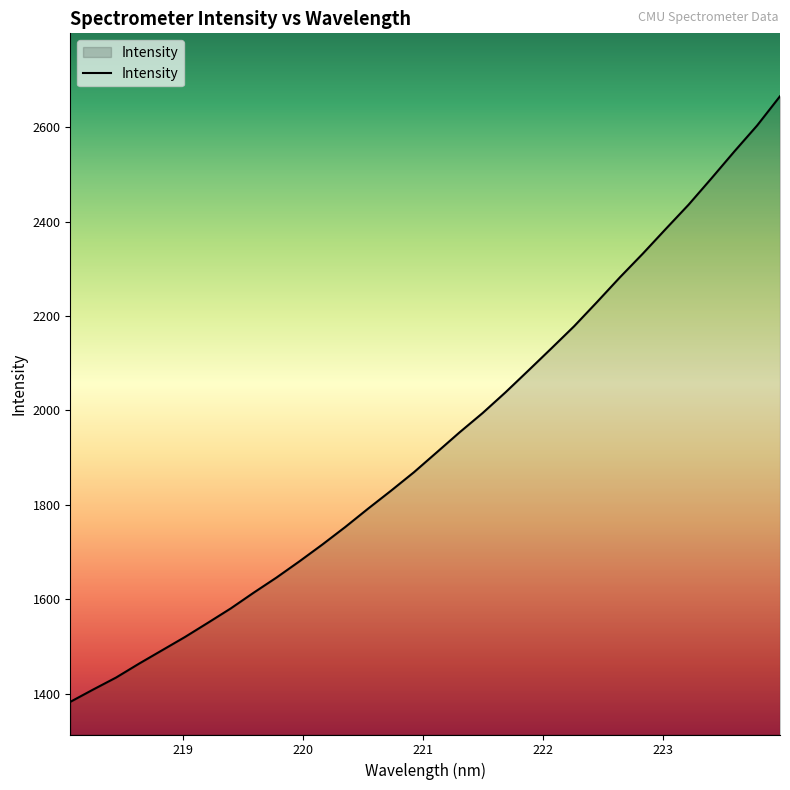

How many categories are shown in the chart?

32